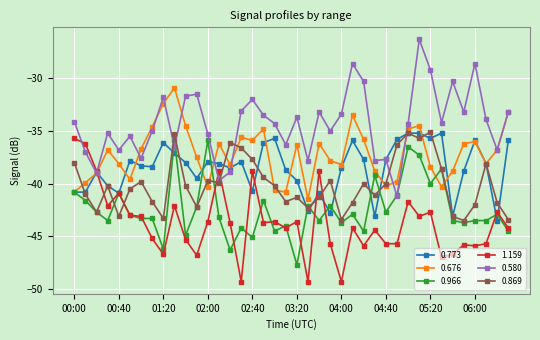

True or false: 0.869 has more than 1 points higher than both neighbors.

True